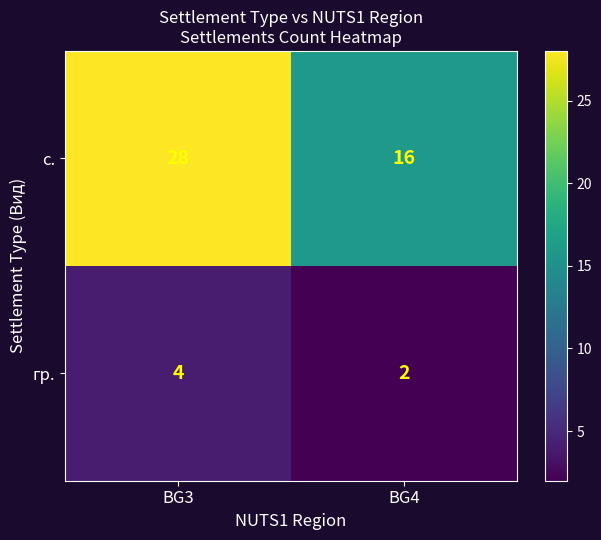

How many data points in гр. are less than 4?

1